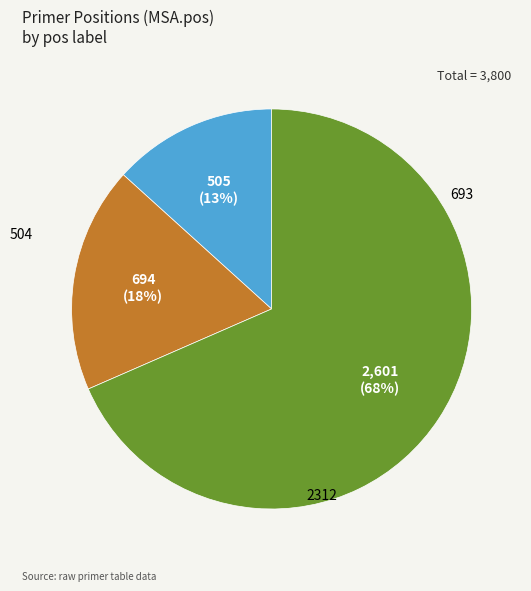

Is there any slice that represents more than half of the pie?

Yes